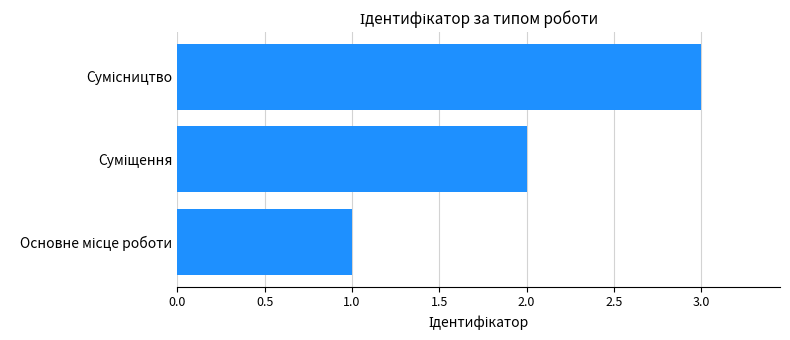

Are the bars horizontal?

Yes